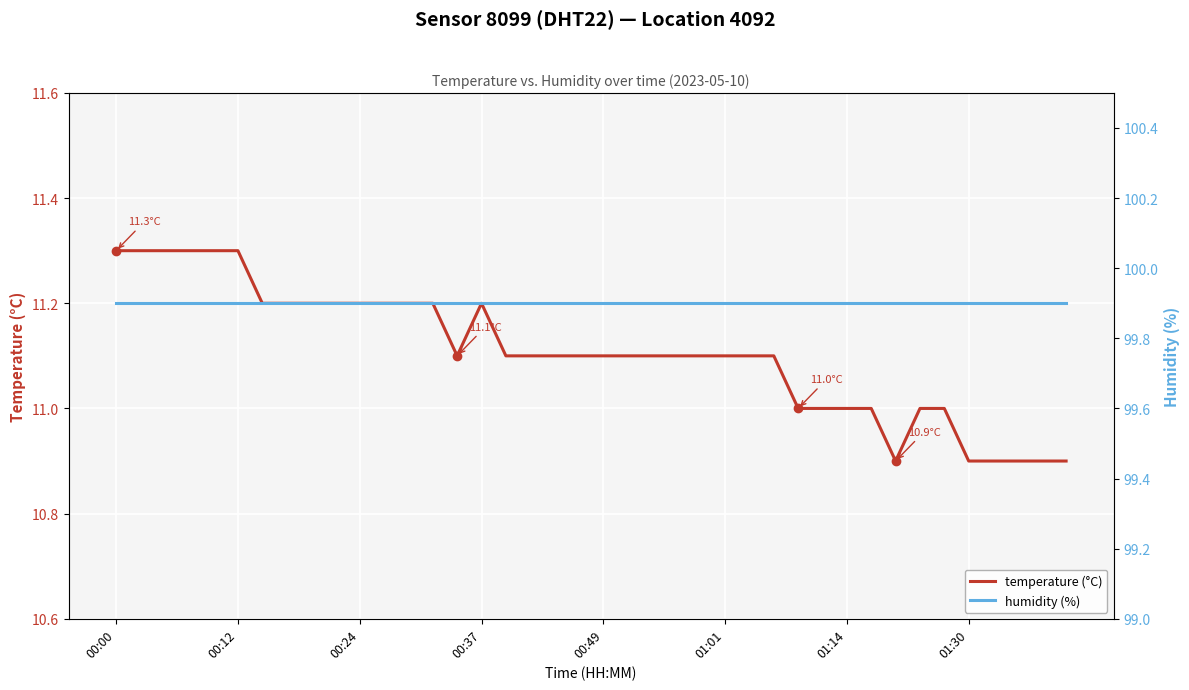

What is the highest value of the temperature (°C) series?

11.3